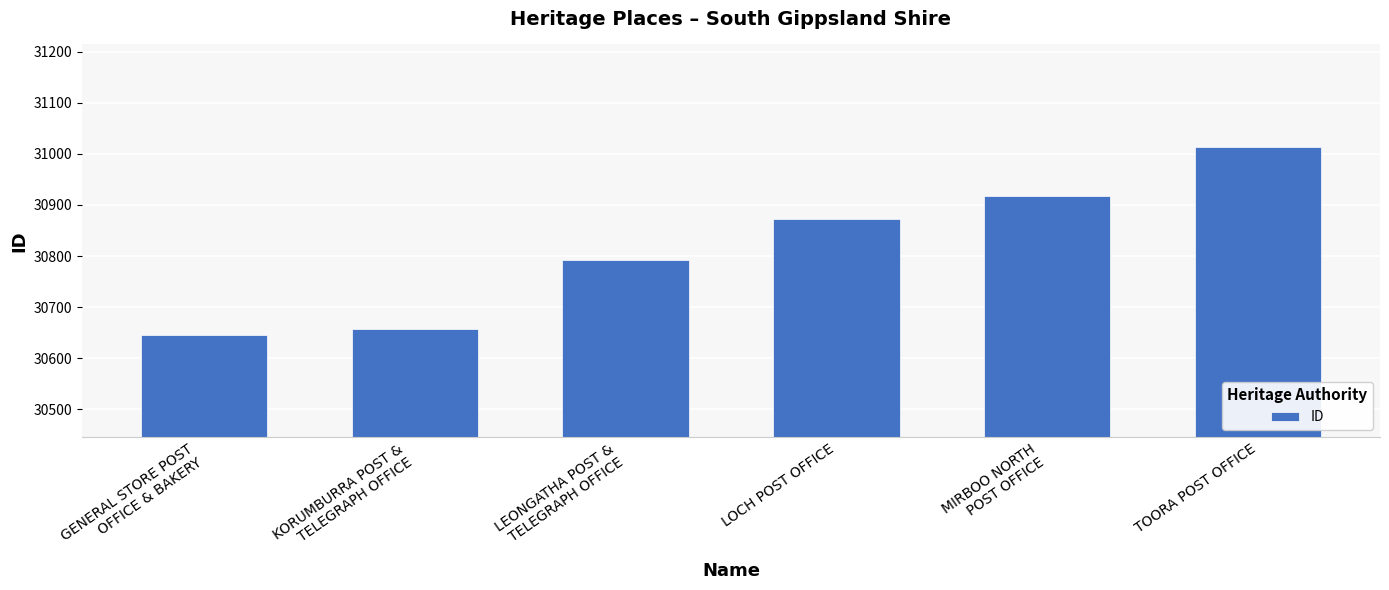

What is the ratio of the value at TOORA POST OFFICE to the value at MIRBOO NORTH
POST OFFICE?

1.0